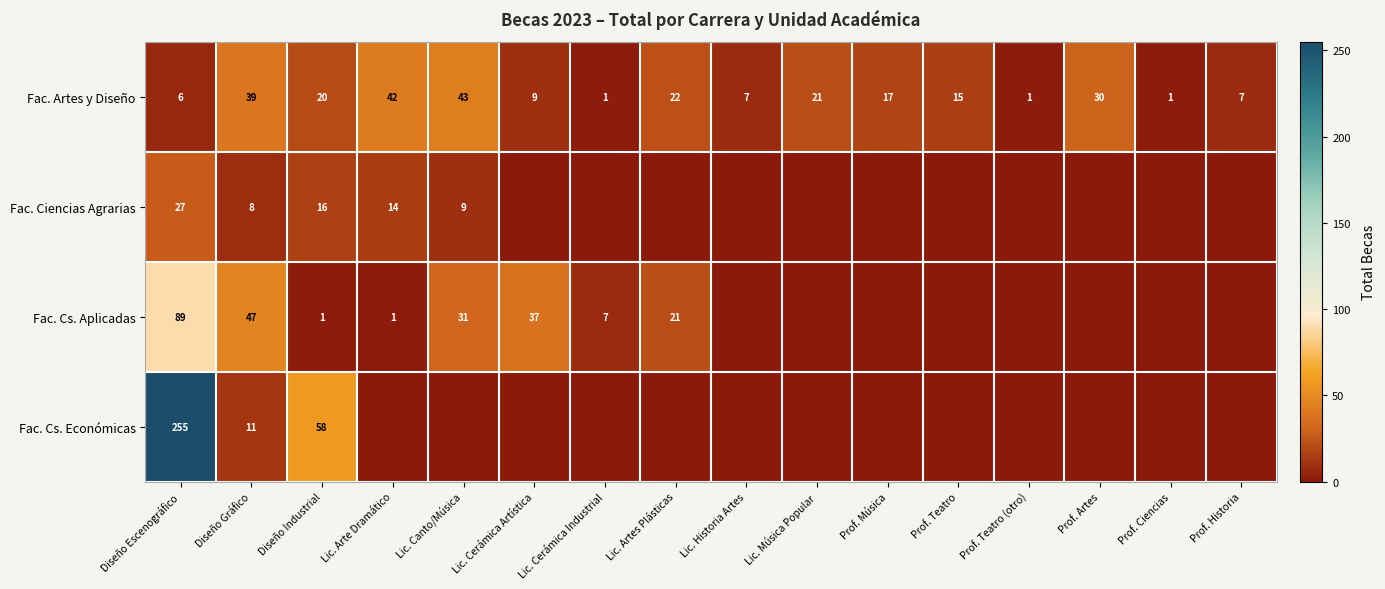

The Fac. Cs. Aplicadas series shows 89 at Diseño Escenográfico. True or false?

True